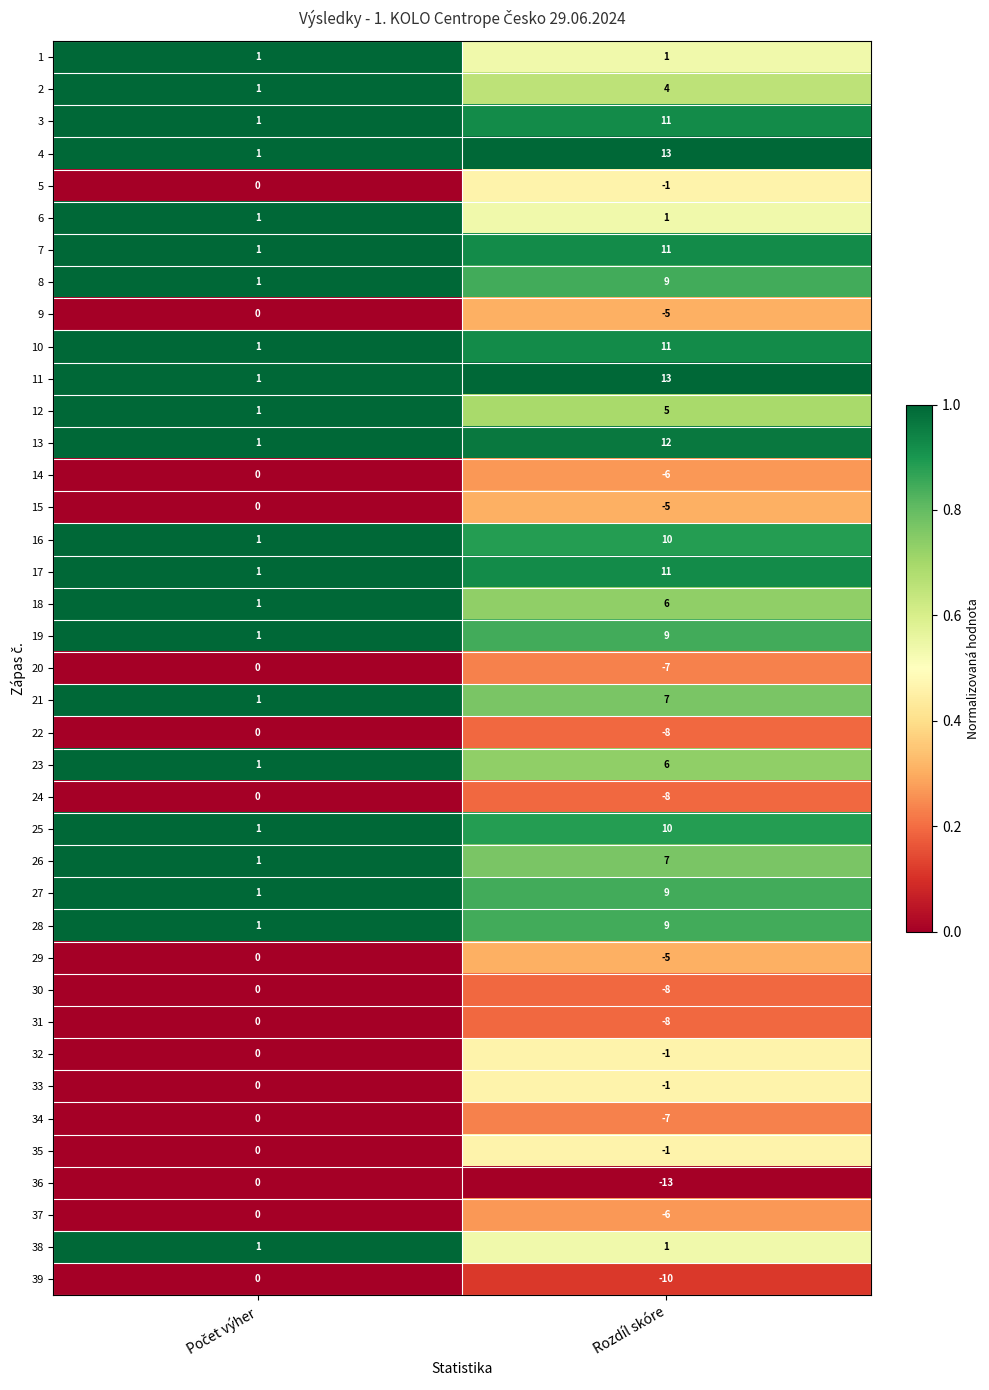

Which series has the largest range (max minus min)?

36